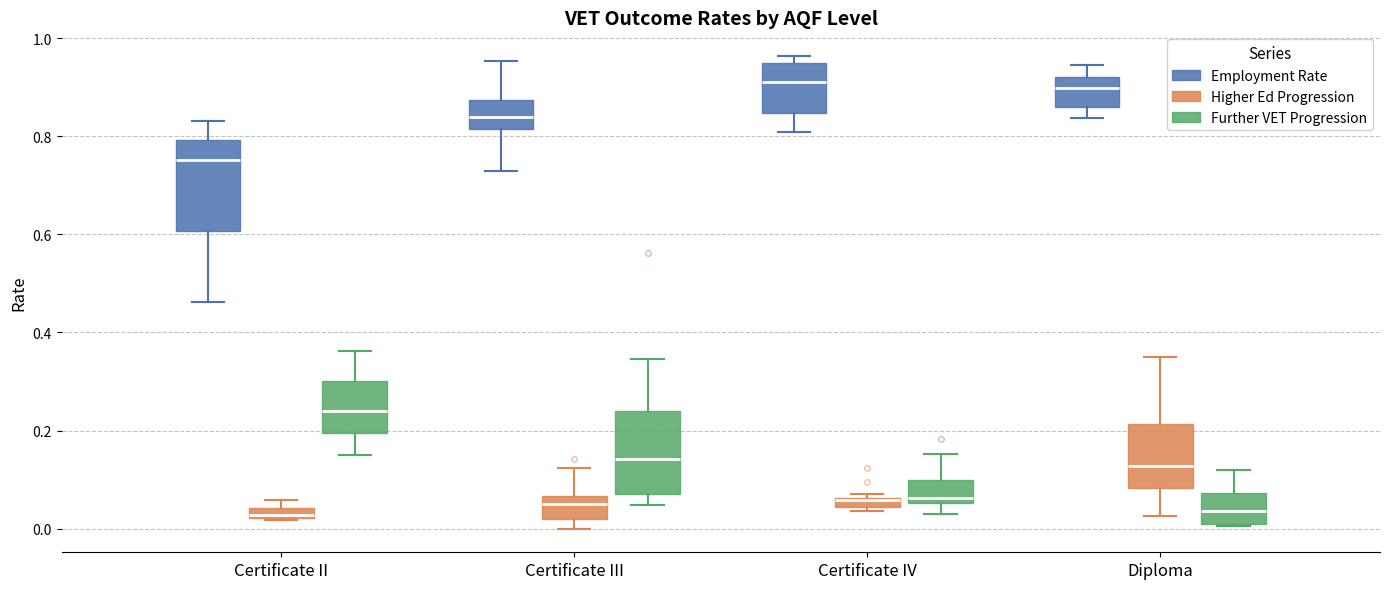

Where is the upper edge of the box for Certificate II (Higher Ed Progression) on the y-axis? The values are not printed on the chart, so give them approximately, as read against the axis.

0.04